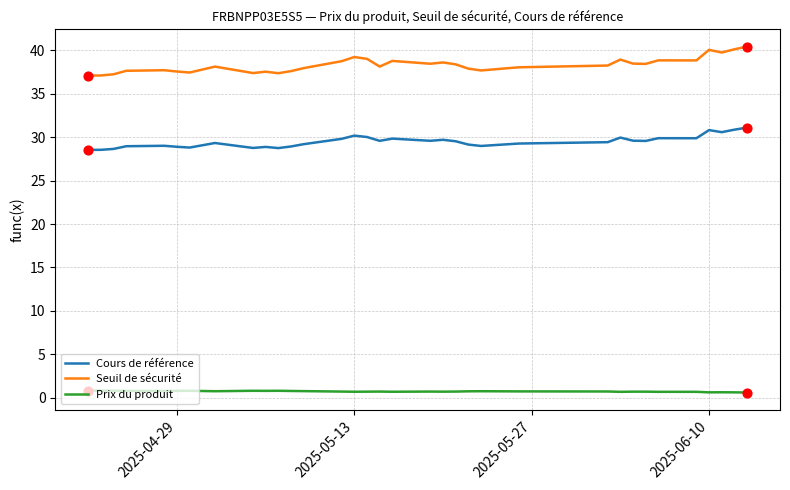

Which series has the widest spread of values?

Seuil de sécurité